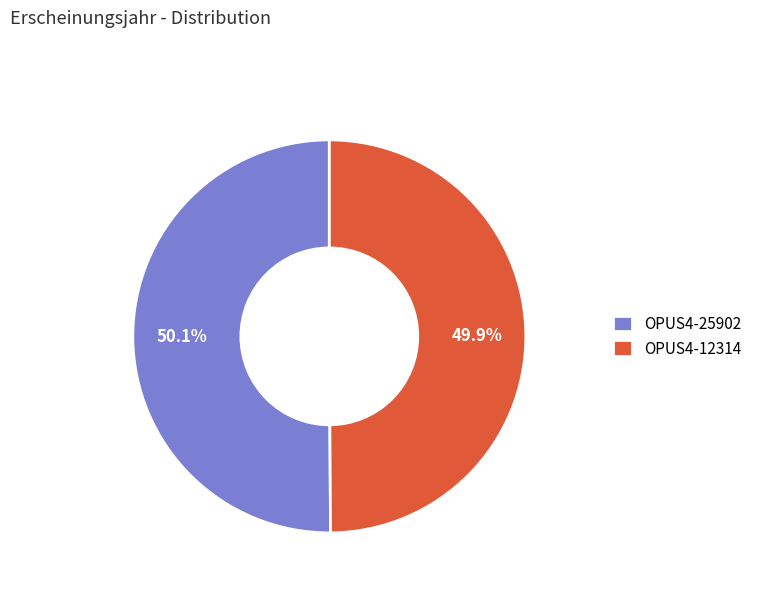

Is there any slice that represents more than half of the pie?

Yes